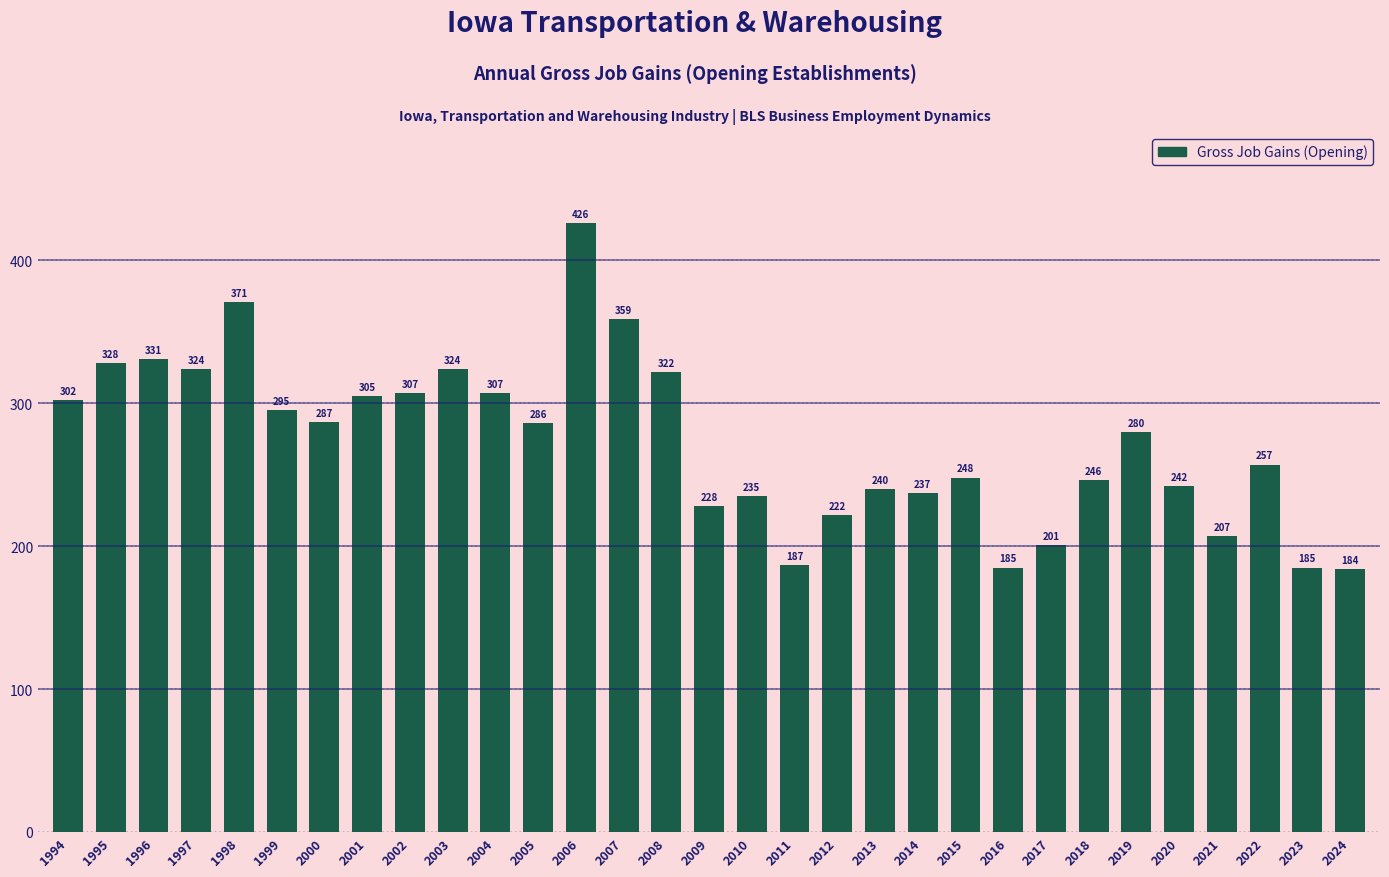

What is the average value?

273